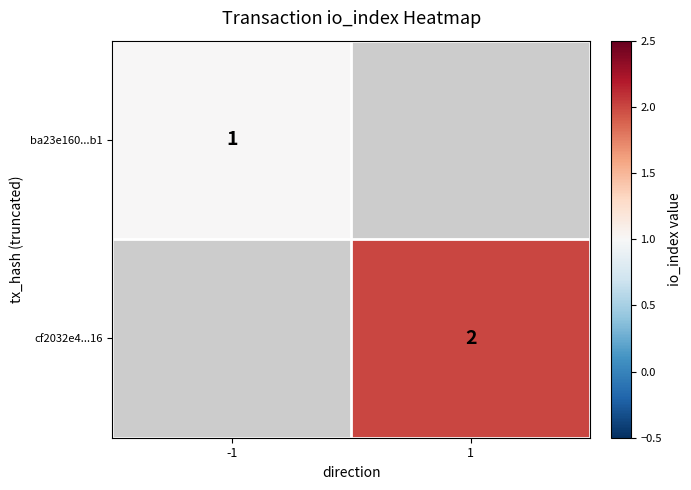

Is the value of cf2032e4...16 at 1 greater than the value of ba23e160...b1 at -1?

Yes